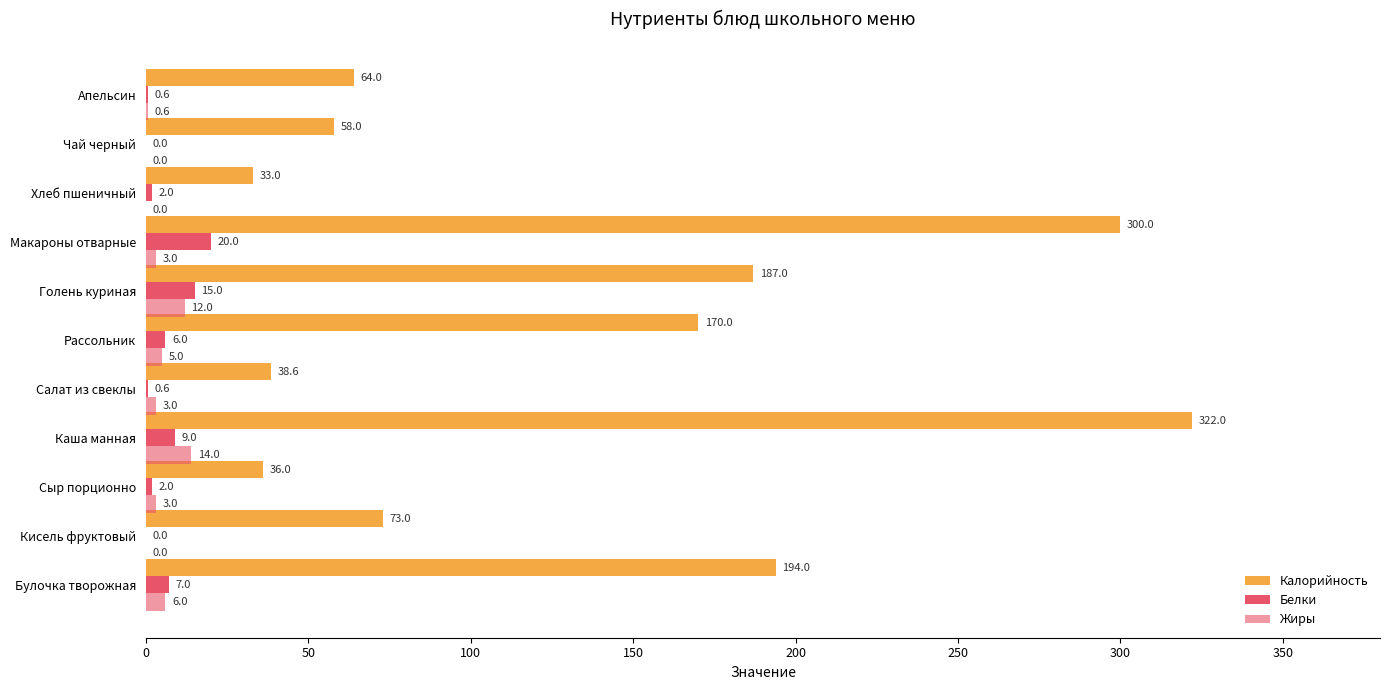

Reading left to right, what are all the values shown in this chart?

Калорийность: 194.0	73.0	36.0	322.0	38.6	170.0	187.0	300.0	33.0	58.0	64.0
Белки: 7.0	0.0	2.0	9.0	0.6	6.0	15.0	20.0	2.0	0.0	0.6
Жиры: 6.0	0.0	3.0	14.0	3.0	5.0	12.0	3.0	0.0	0.0	0.6